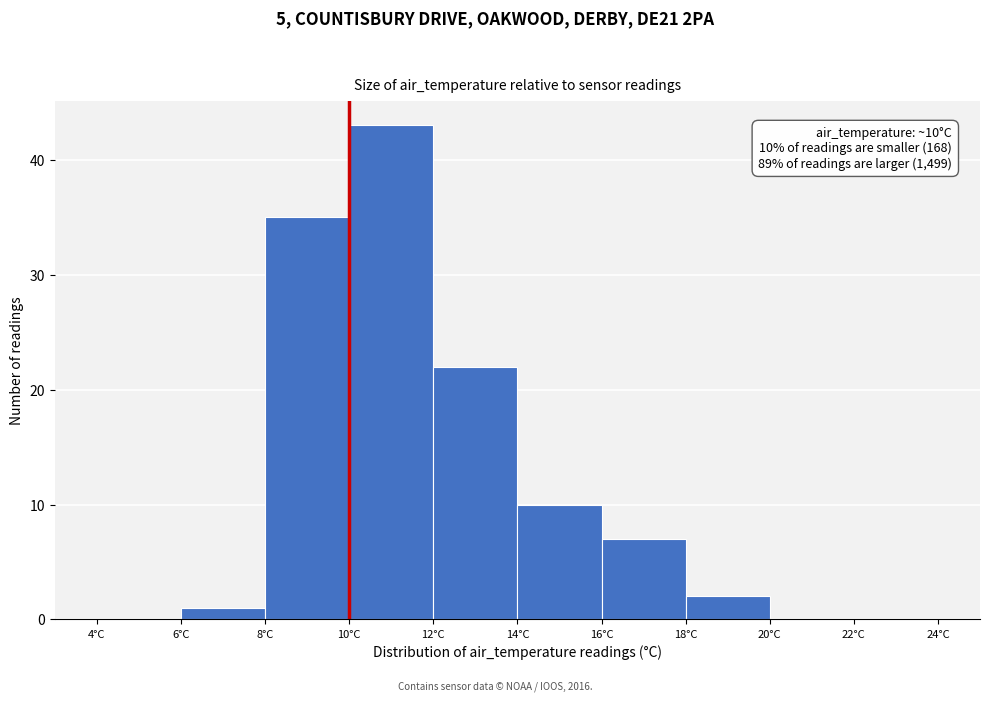

Over which range of the x-axis is the bar tallest?

10 to 12